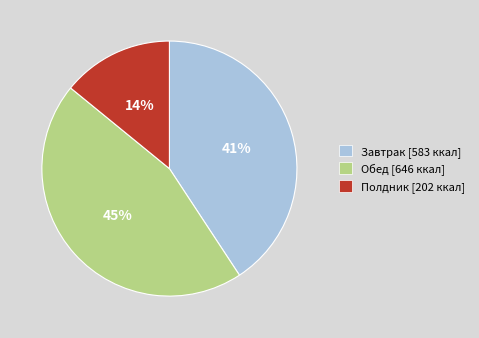

What percentage is the Завтрак [583 ккал] slice, to the nearest percent?

41%